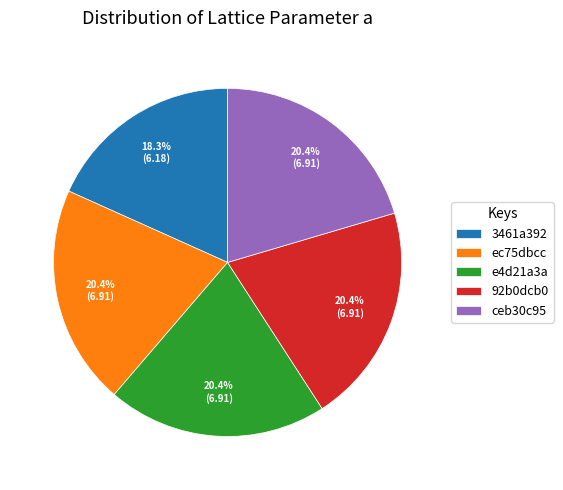

The ec75dbcc slice represents 12% of the pie. True or false?

False